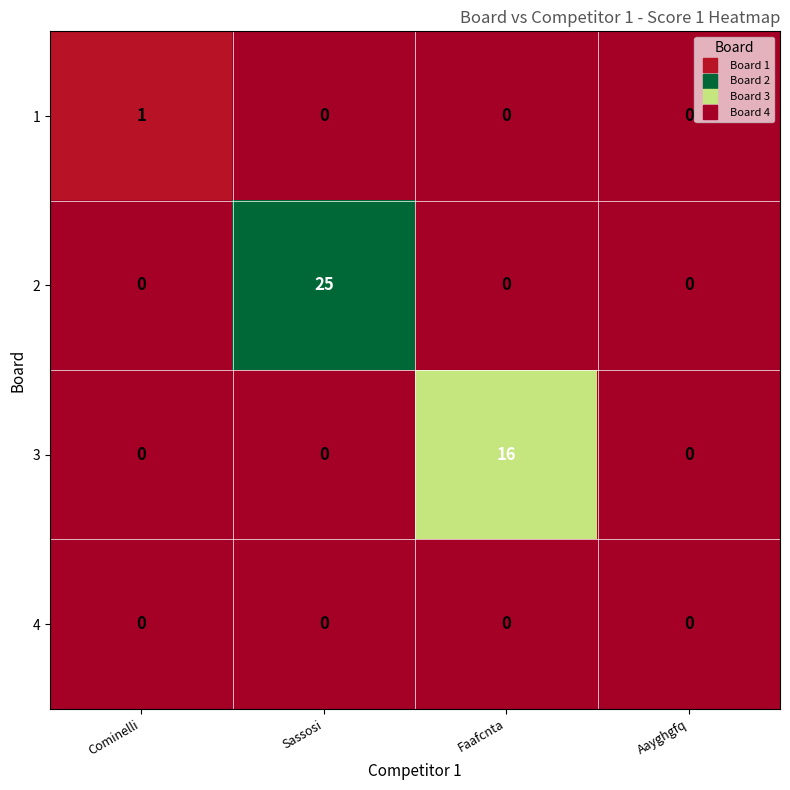

How many data points does each series have?

4